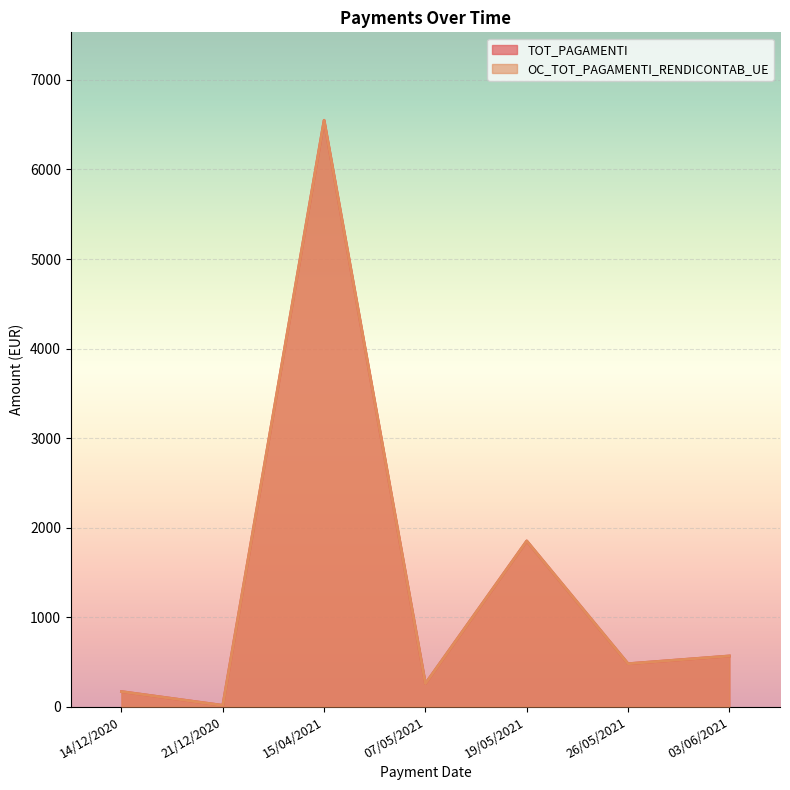

At which label does OC_TOT_PAGAMENTI_RENDICONTAB_UE reach its minimum?

21/12/2020